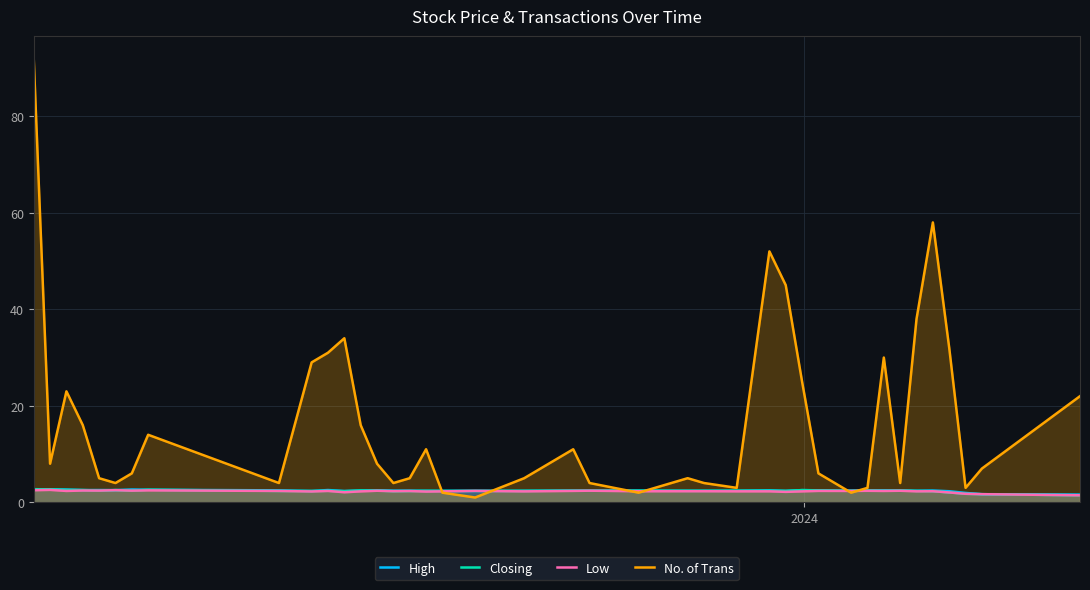

Which series has the largest total across all categories?

No. of Trans